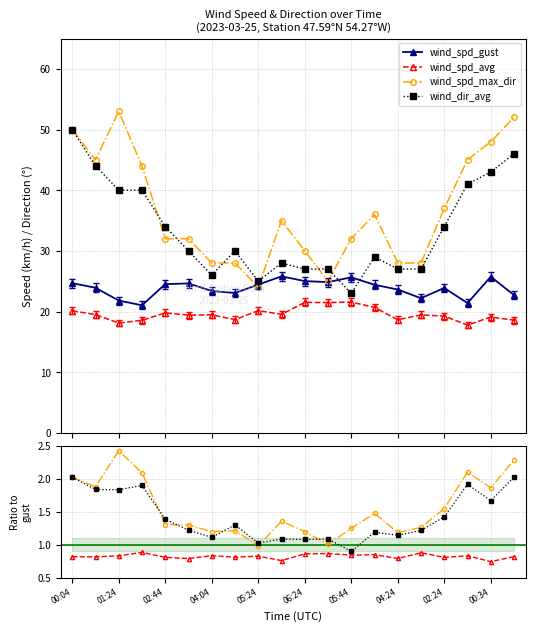

True or false: wind_spd_avg and wind_spd_max_dir cross at least once.

False